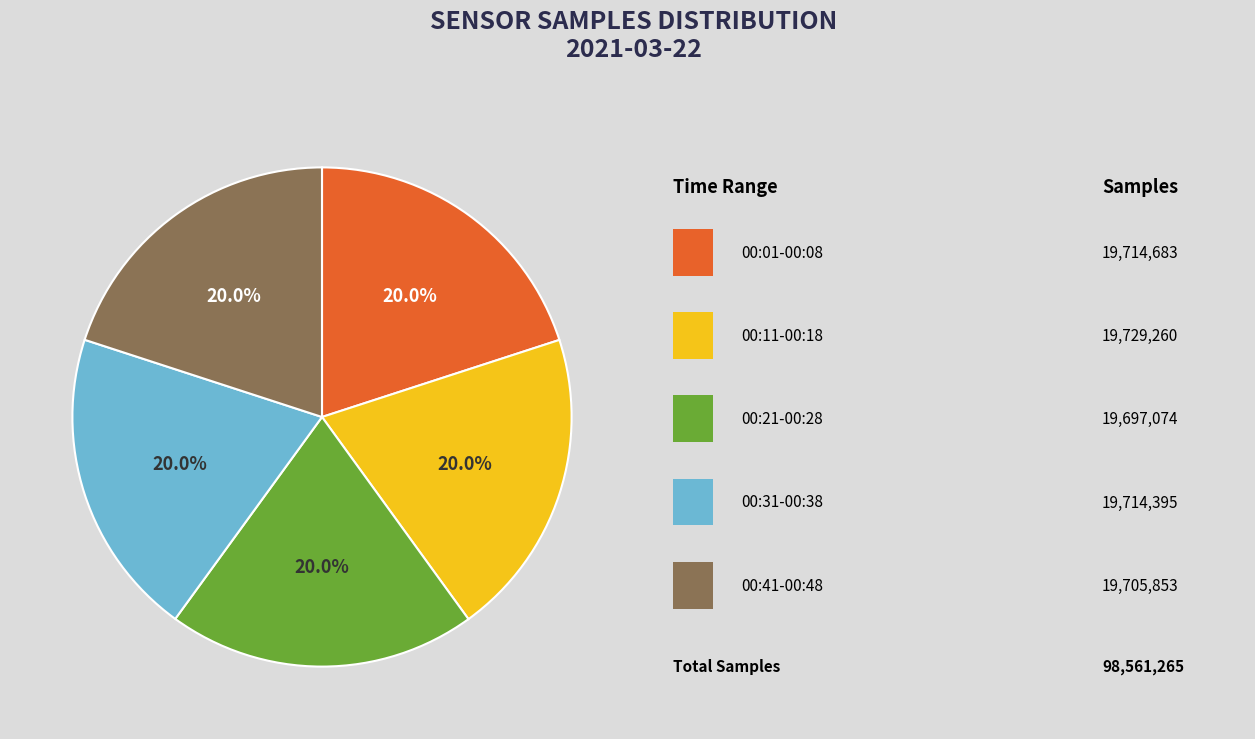

Does any single category account for the majority?

No